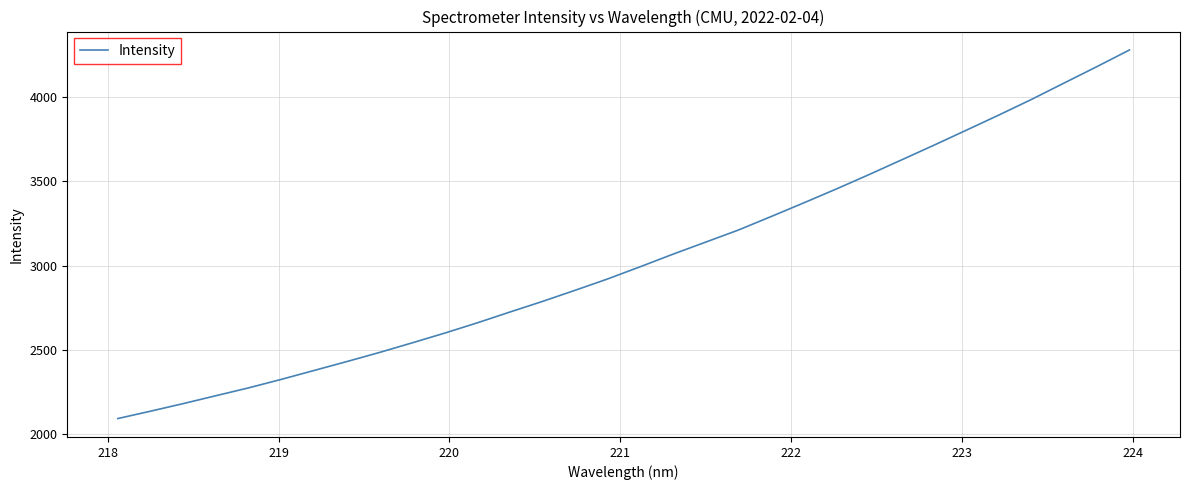

What is the maximum value shown in the chart?

4279.6